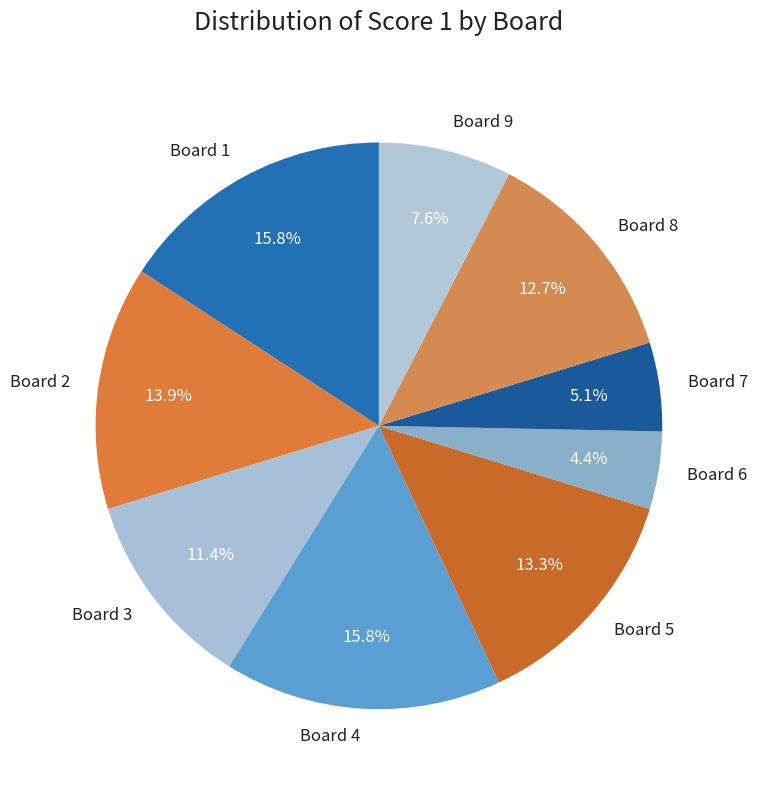

Between Board 6 and Board 7, which is larger?

Board 7